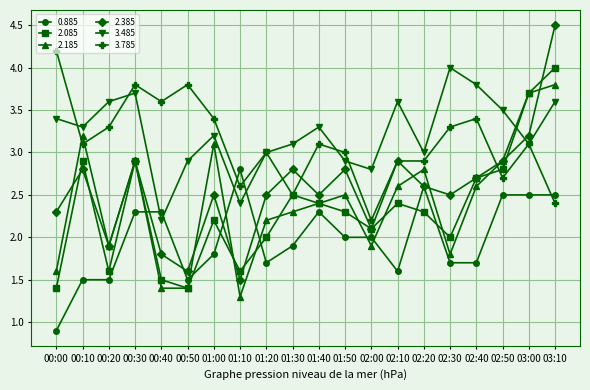

Does the chart have visible grid lines?

Yes